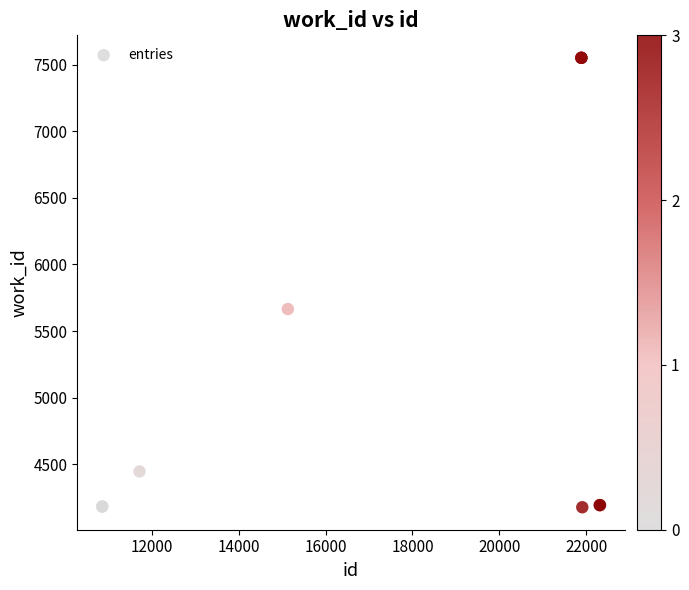

What Y value in the scatter plot is closest to 5864?

5665